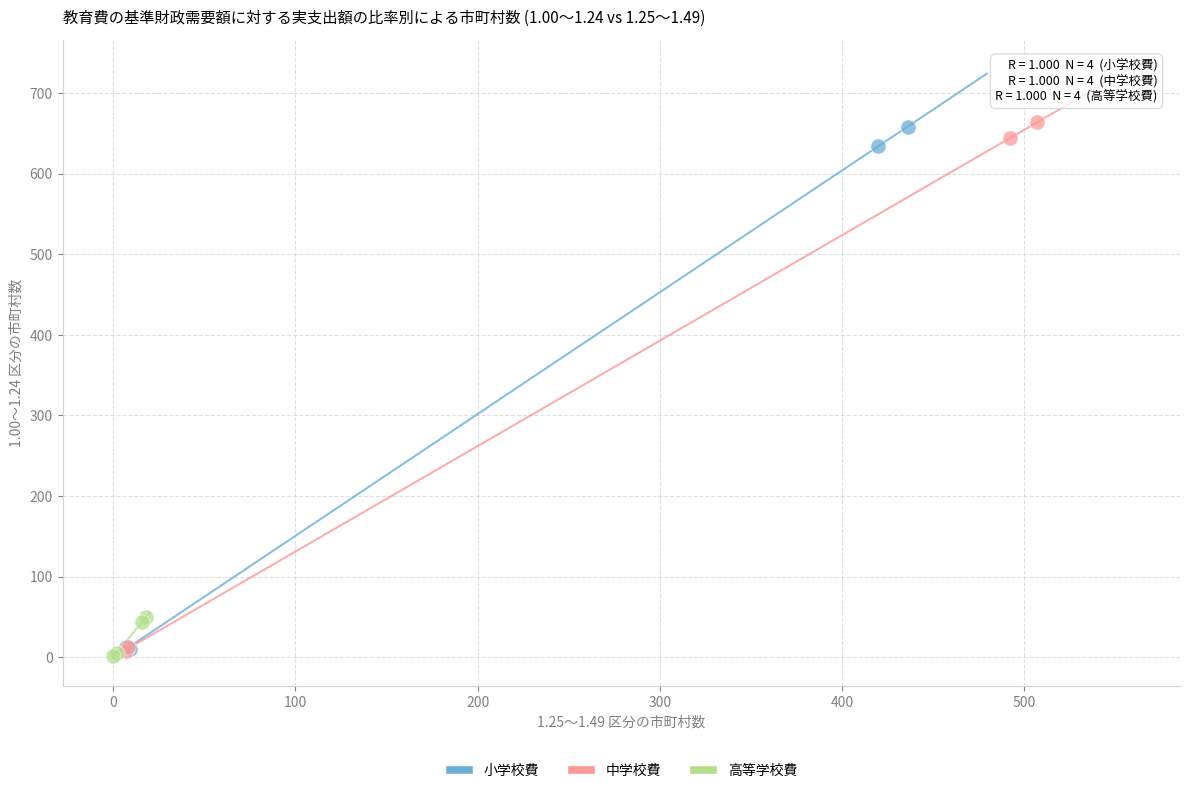

Which series has the largest Y range (max minus min)?

中学校費